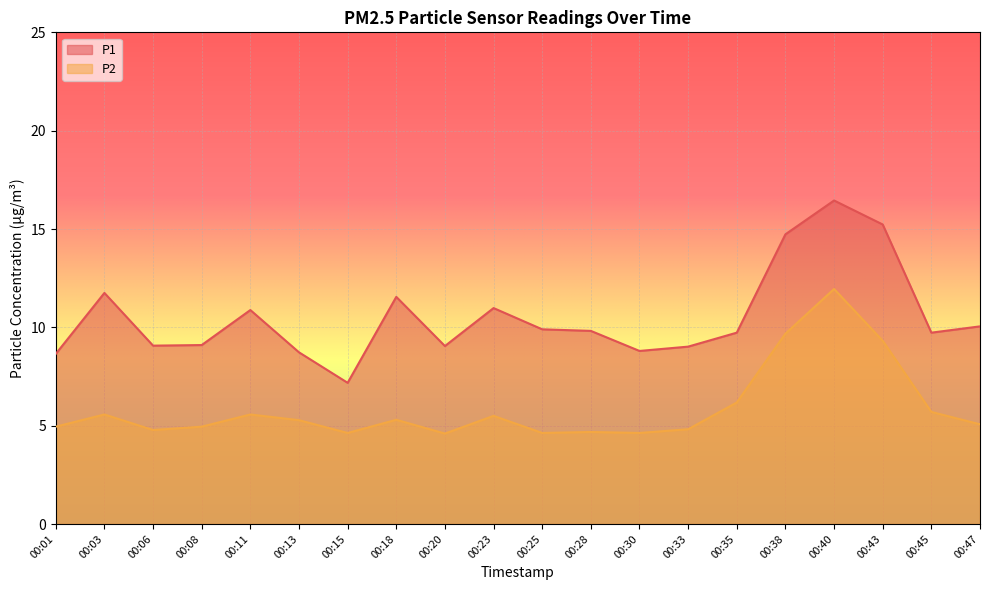

True or false: P1 and P2 cross at least once.

False